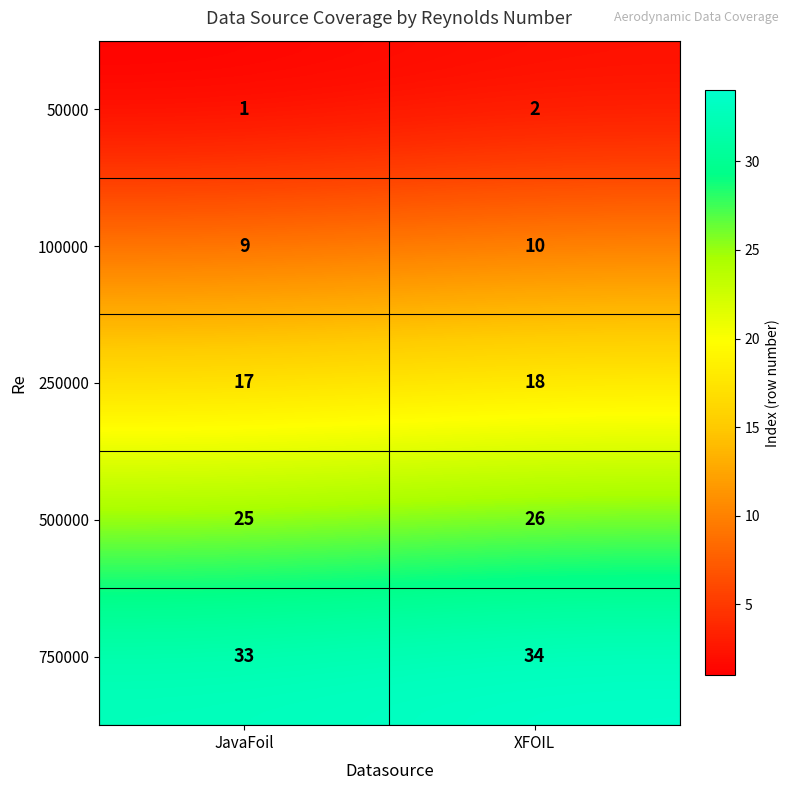

What is the sum of the 250000 values at JavaFoil and XFOIL?

35